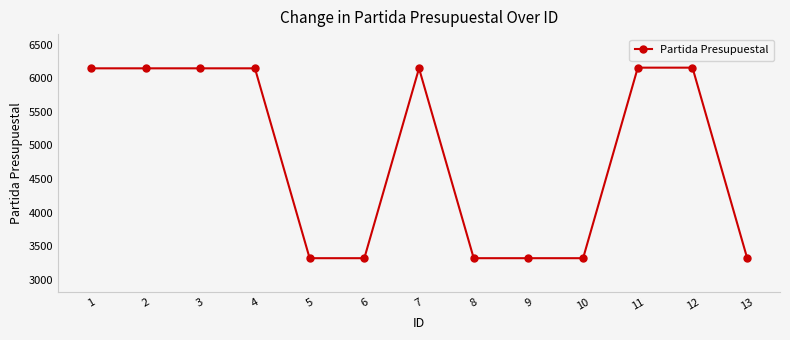

What is the approximate value at 7, to the nearest 10?

6150